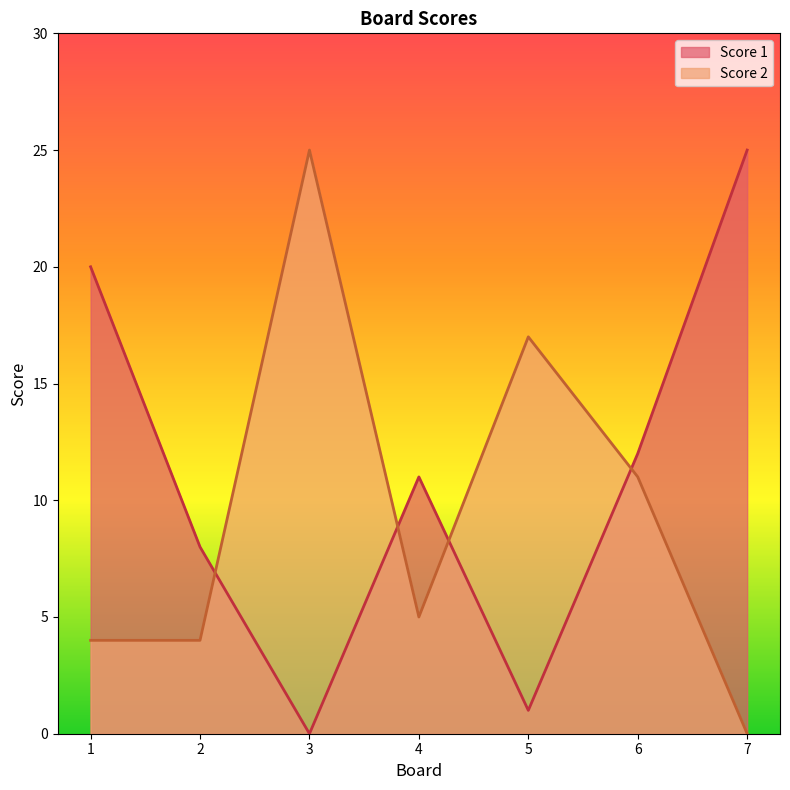

True or false: Score 1 and Score 2 cross at least once.

True